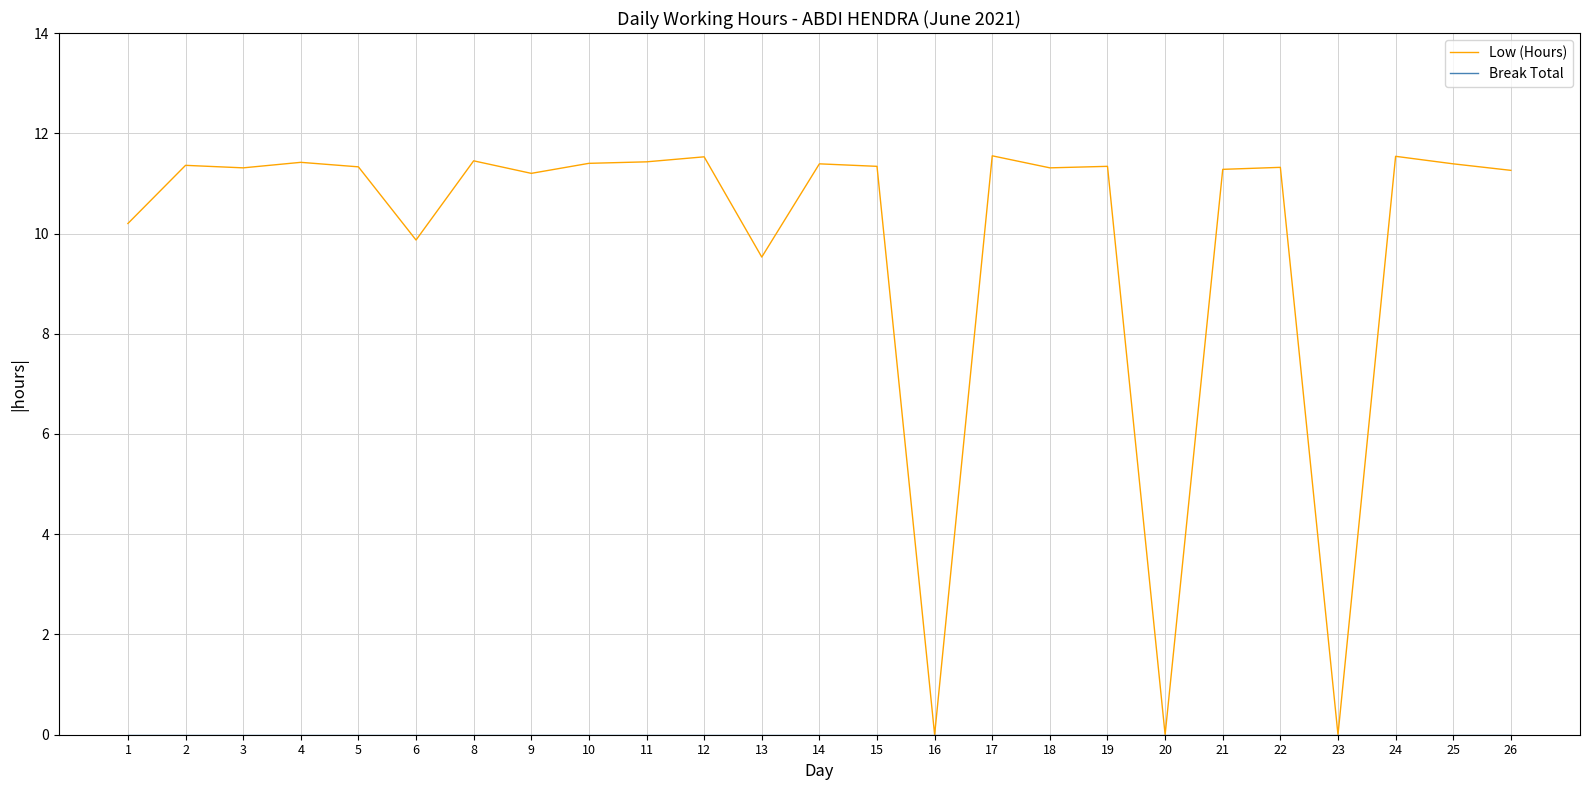

What is the maximum value shown in the chart?

11.6